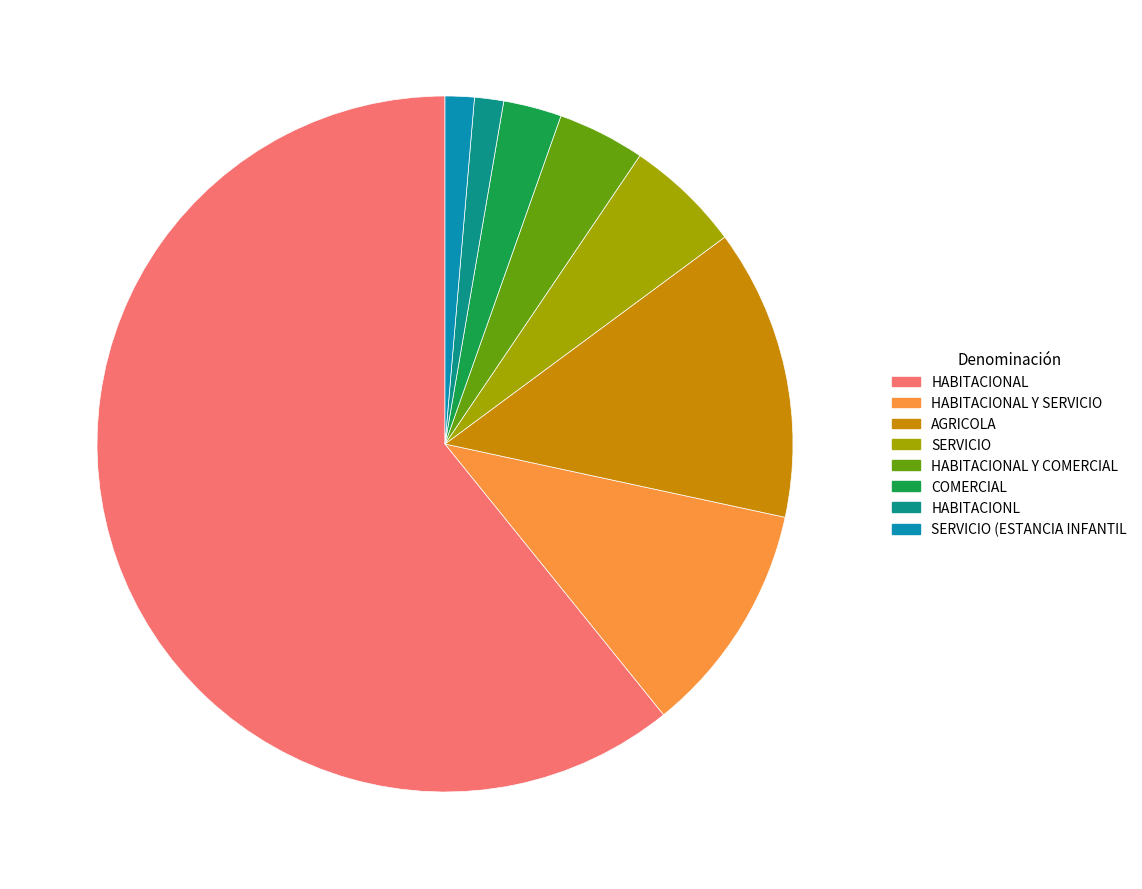

What is the largest slice in the pie chart?

HABITACIONAL